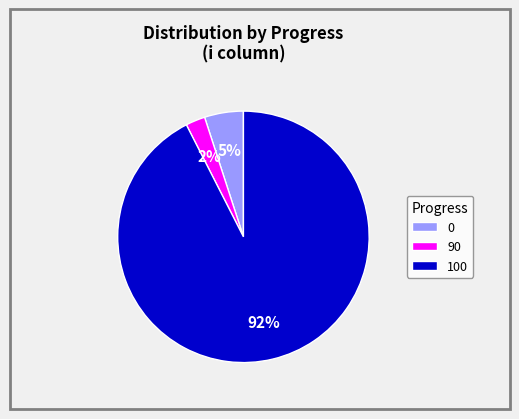

Count the number of slices in the pie.

3